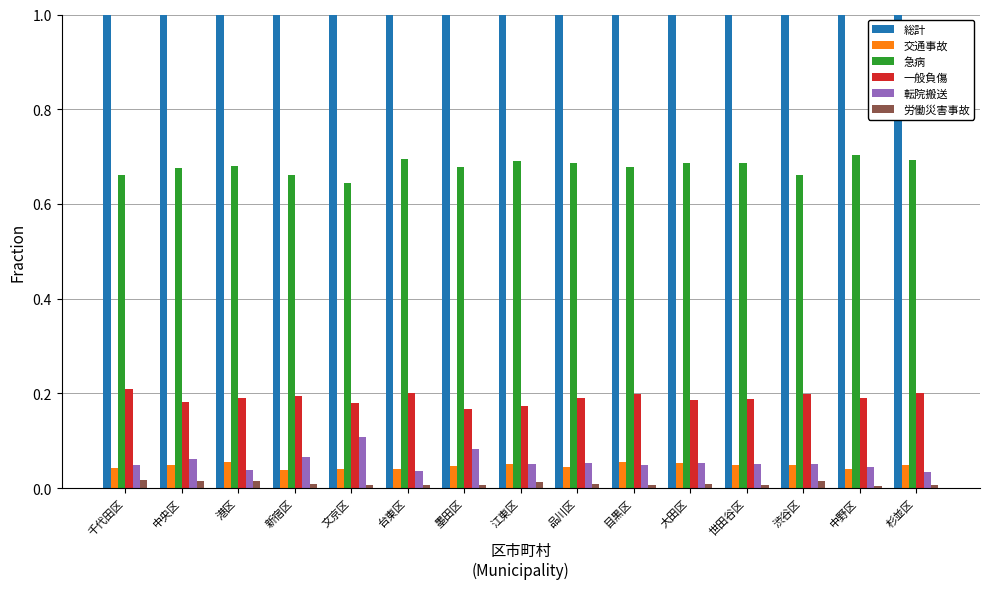

True or false: 急病 has a value of 1.2 at 中野区.

False